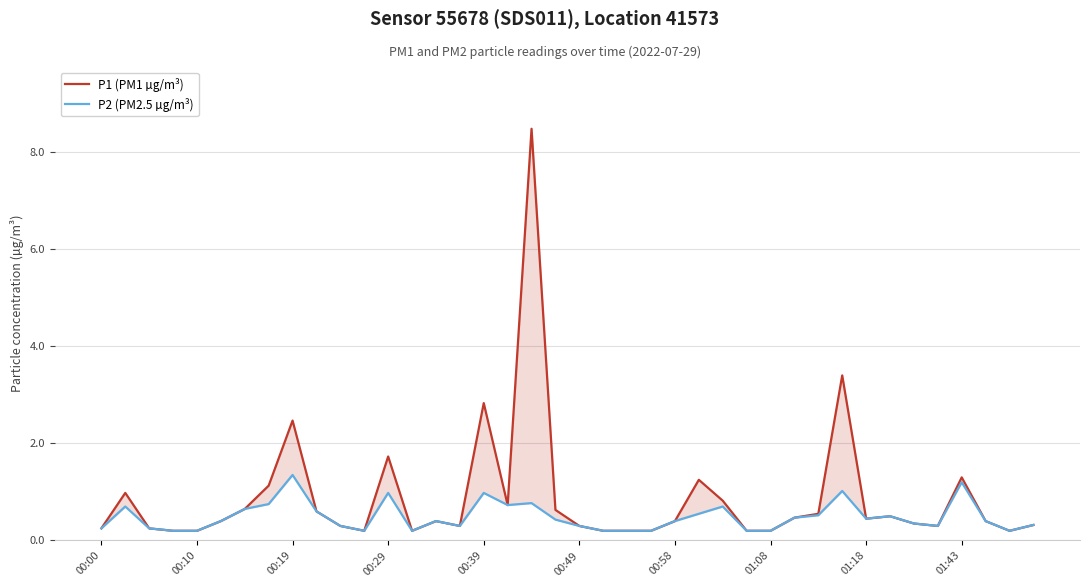

What is the sum of all P2 (PM2.5 µg/m³) values?

19.3